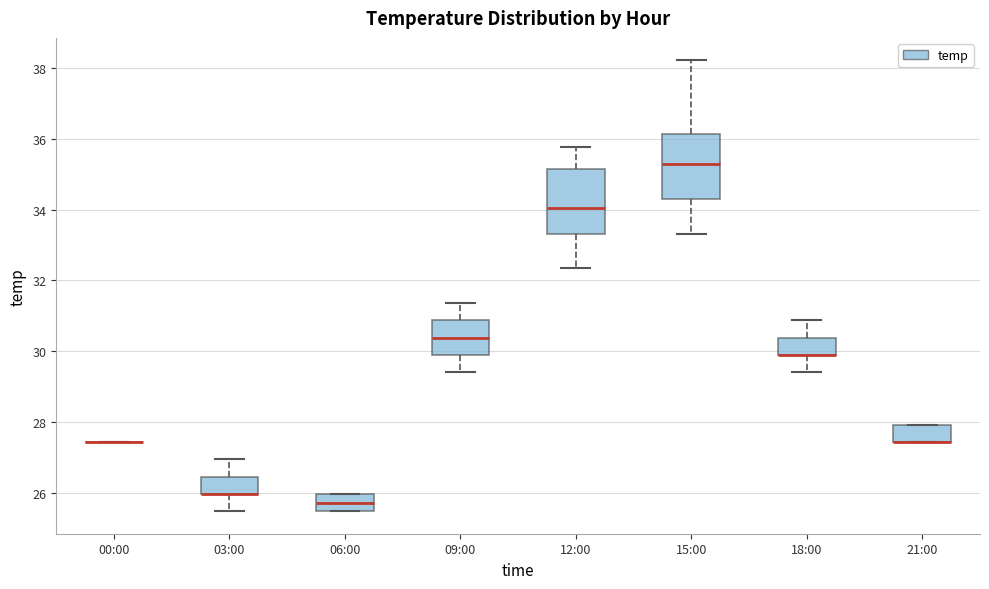

Reading left to right, read every box against the y-axis: the position of its median line, the range the box covers, and the ends of its whiskers. The values are not printed on the chart, so give them approximately, as read against the axis.

00:00: box collapsed to a line at 27.4, whiskers 27.4 to 27.4
03:00: median 26.0 (drawn on the box's lower edge), box 26.0 to 26.4, whiskers 25.4 to 27.0
06:00: median 25.8, box 25.4 to 26.0, whiskers 25.4 to 26.0
09:00: median 30.4, box 29.8 to 30.8, whiskers 29.4 to 31.4
12:00: median 34.0, box 33.4 to 35.2, whiskers 32.4 to 35.8
15:00: median 35.2, box 34.4 to 36.2, whiskers 33.4 to 38.2
18:00: median 29.8 (drawn on the box's lower edge), box 29.8 to 30.4, whiskers 29.4 to 30.8
21:00: median 27.4 (drawn on the box's lower edge), box 27.4 to 28.0, whiskers 27.4 to 28.0